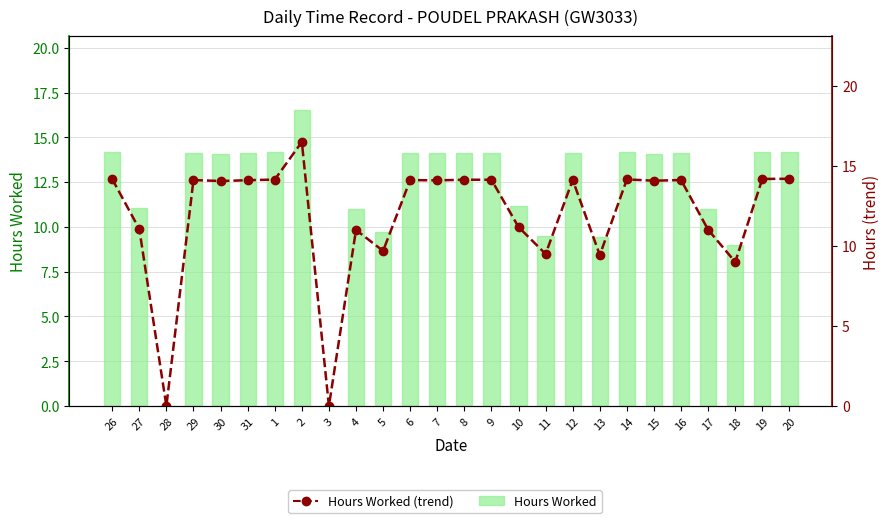

What is the approximate value of Hours Worked at 19?

14.2